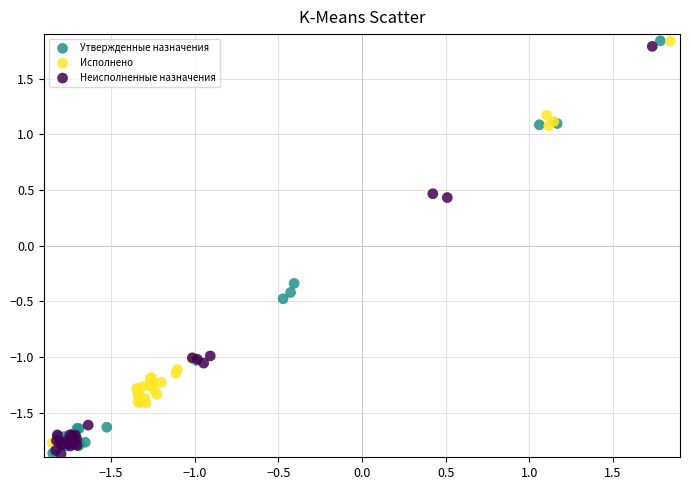

What are all the series names shown in the legend?

Утвержденные назначения, Исполнено, Неисполненные назначения